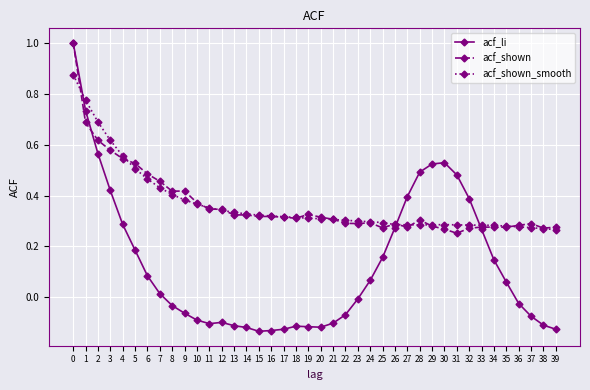

What is the total value across all series at 31?

1.0